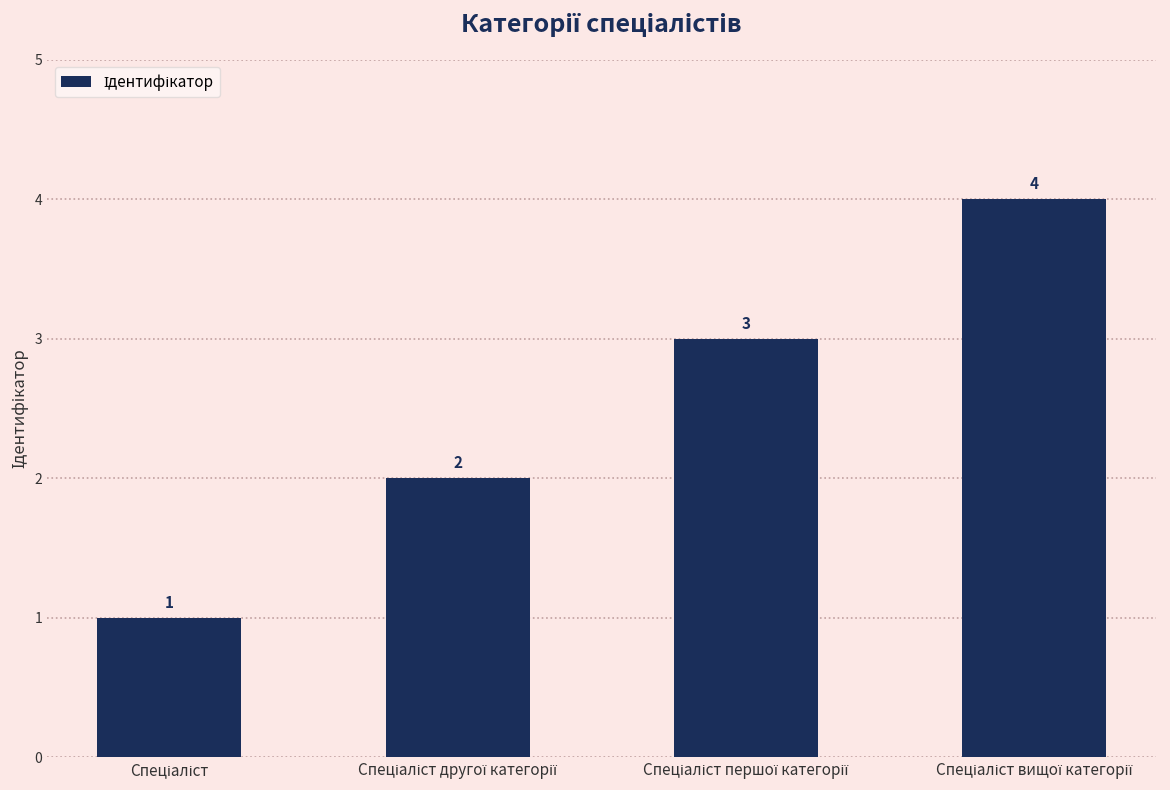

Count the values in the range 2 to 4.

3